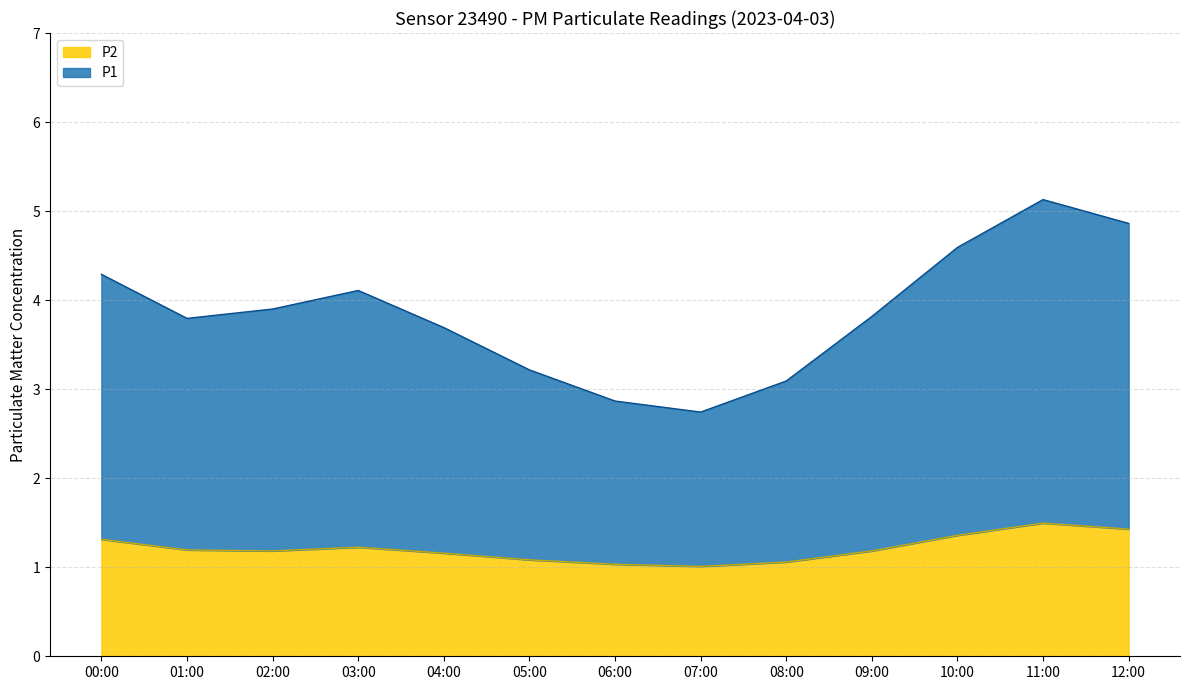

Which label corresponds to the smallest value in the chart?

07:00